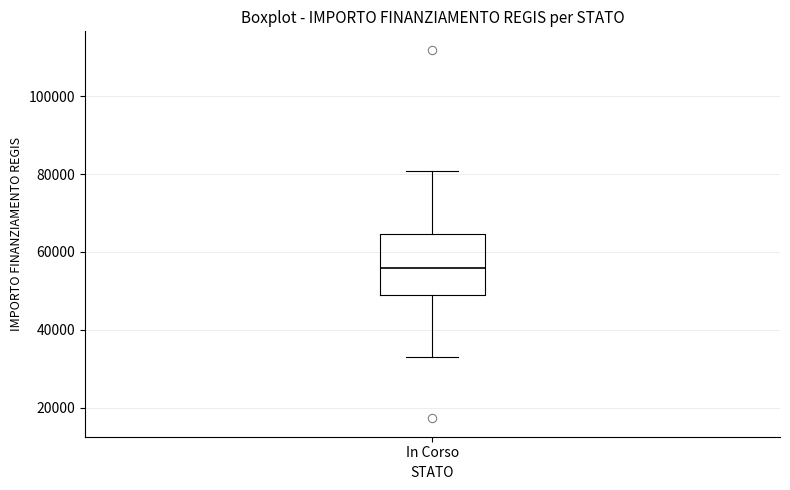

Transcribe this box plot: give where the median line is, the range the box spans, and where the two whiskers end, as read against the y-axis. The values are not printed on the chart, so give them approximately, as read against the axis.

median 56000, box 50000 to 64000, whiskers 32000 to 80000